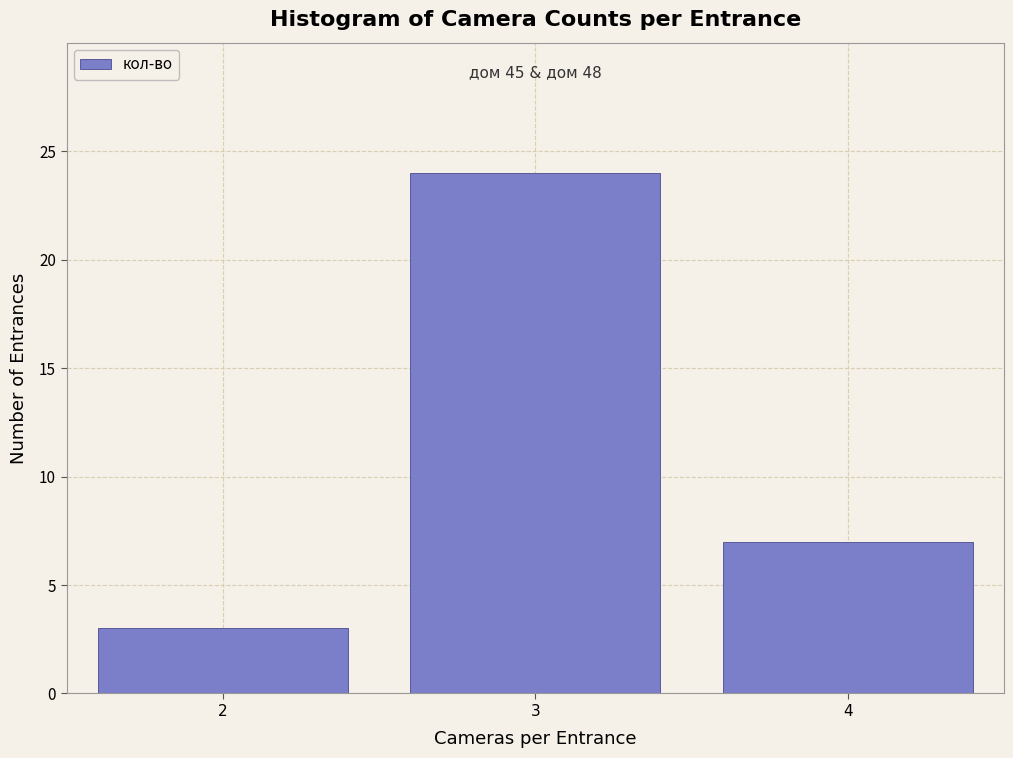

Reading left to right, list all the values displayed in this chart.

3	24	7